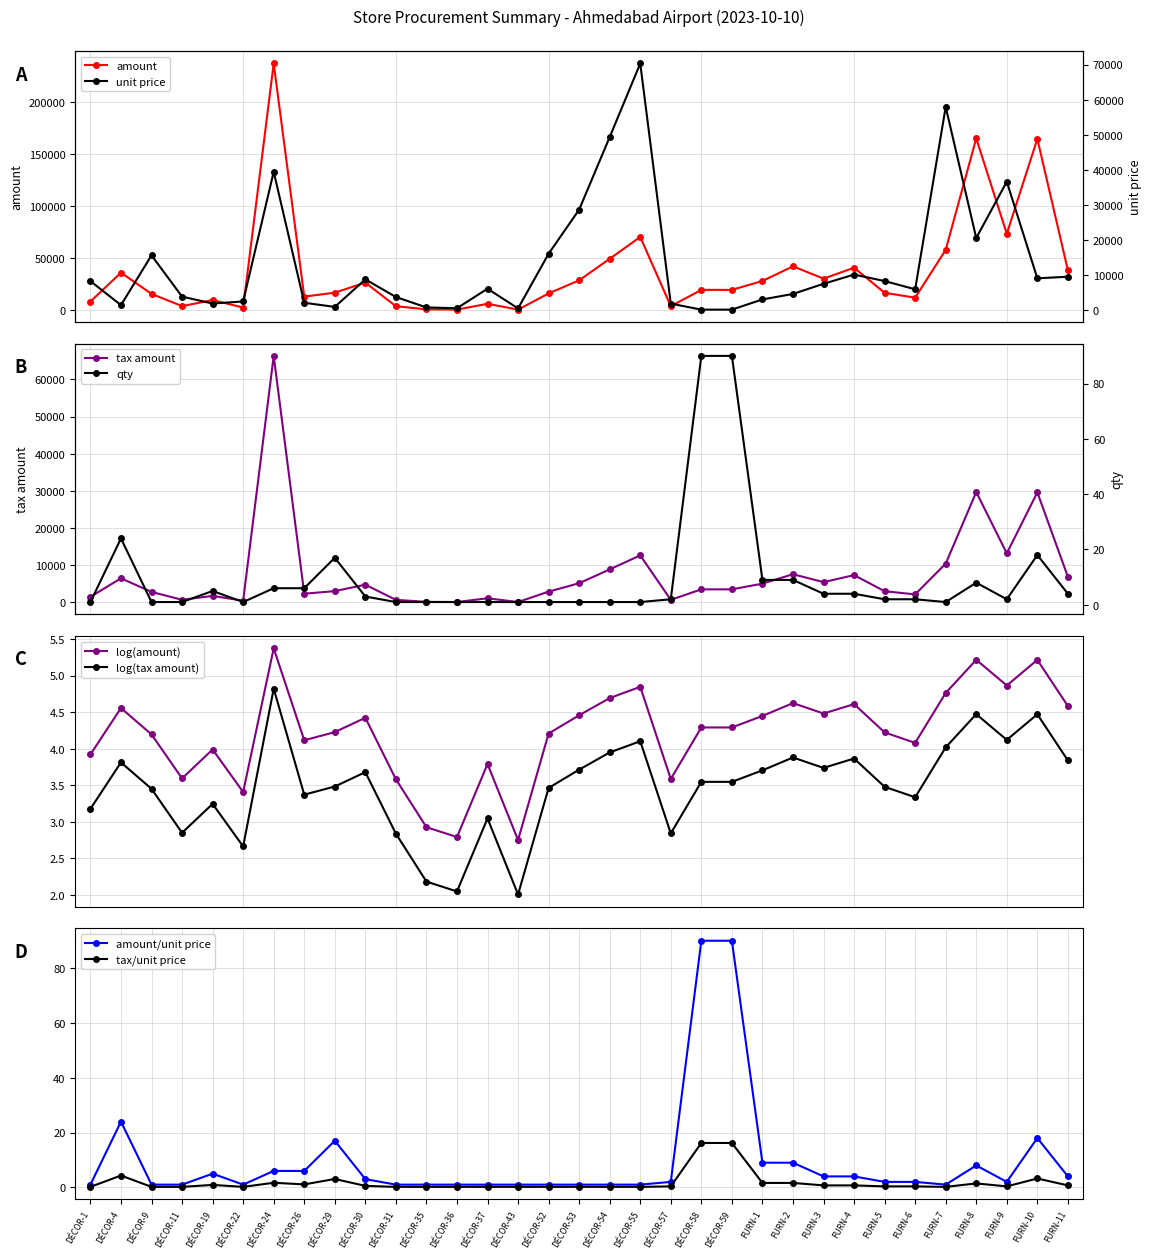

How many data points in tax_amount are less than 3515?

16